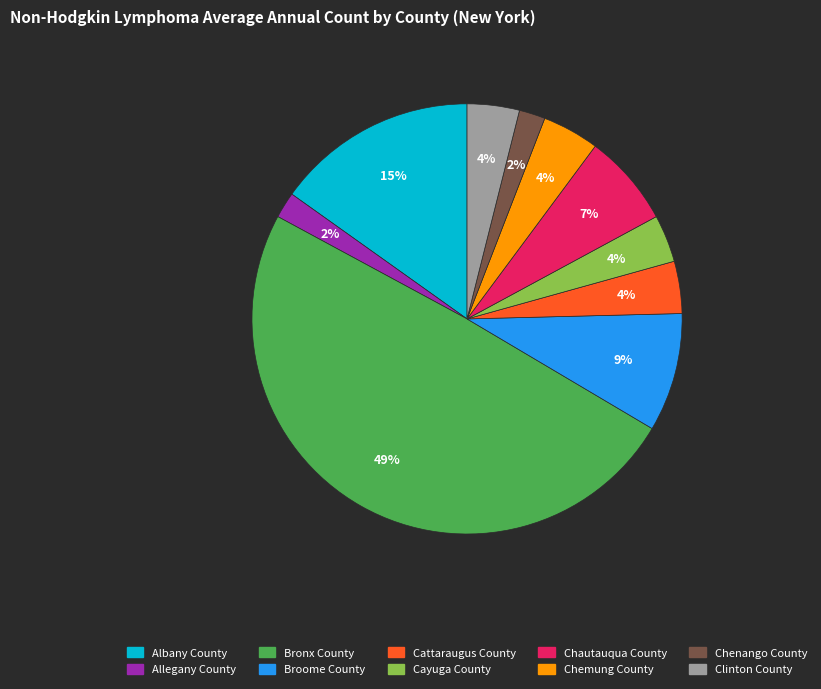

Does Cattaraugus County account for over 50% of the chart?

No